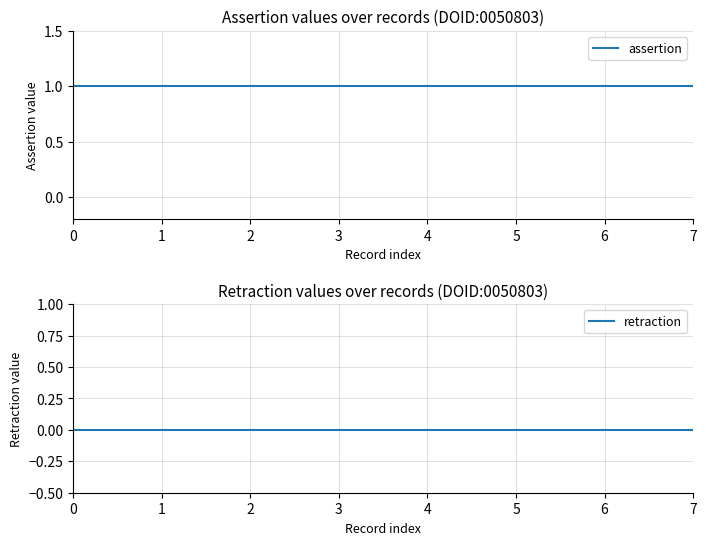

What is the average value of the assertion series?

1